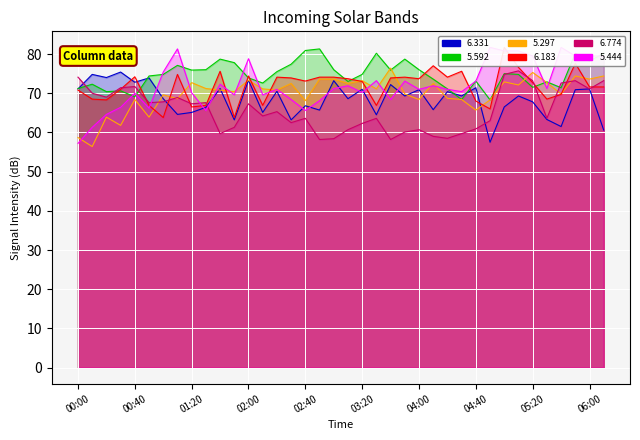

True or false: 5.297 and 6.331 cross at least once.

True